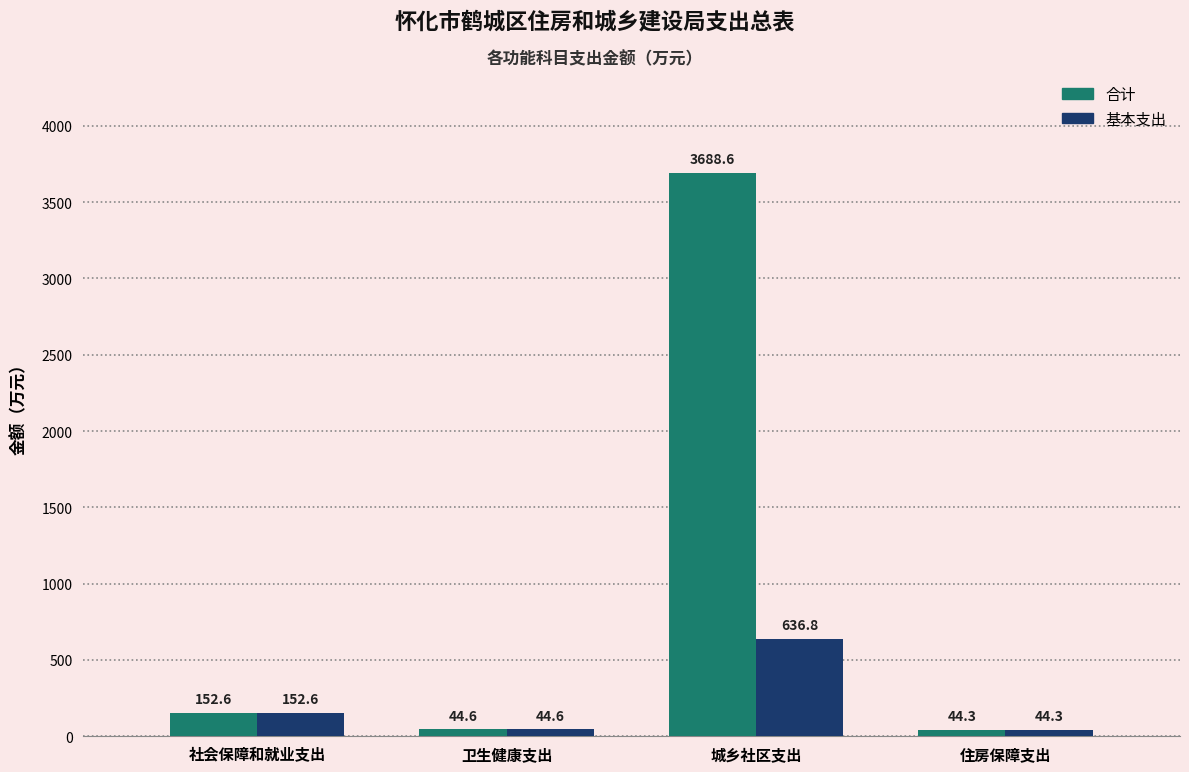

Which category has the highest value across all series?

城乡社区支出